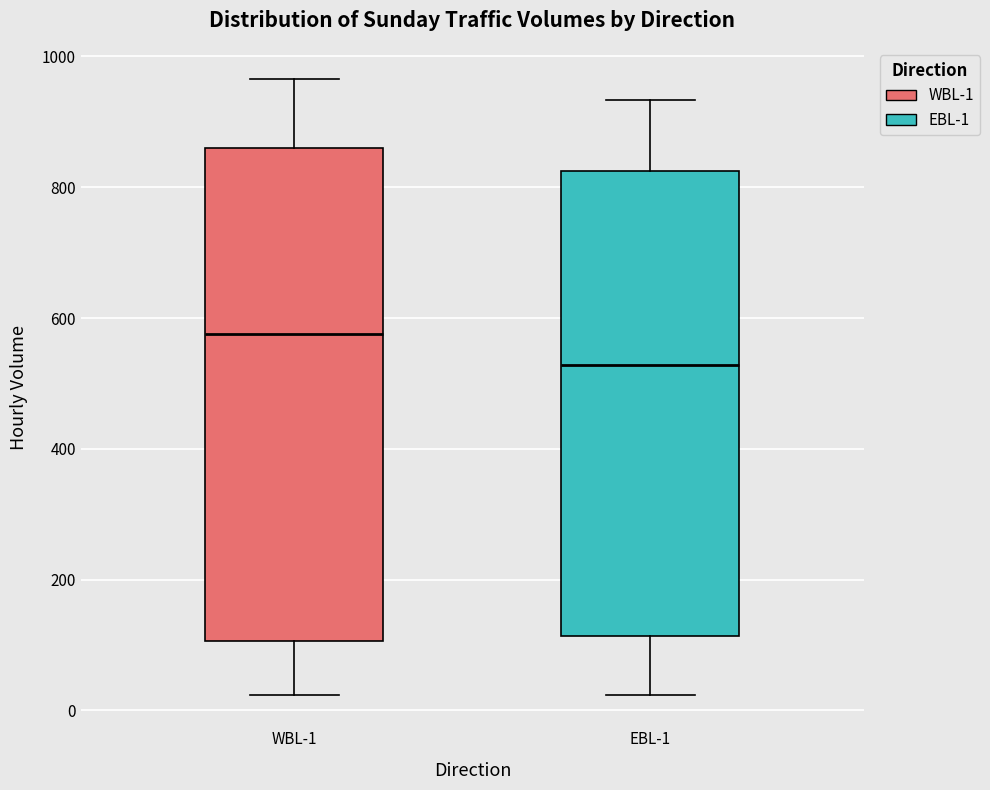

Which box has the highest median line?

WBL-1